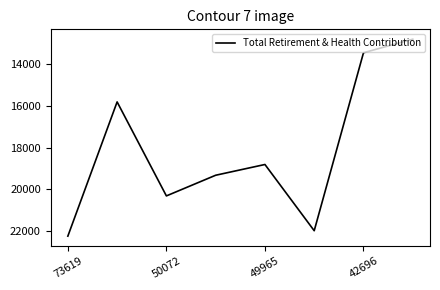

What is the difference between the second highest and second lowest values?

8559